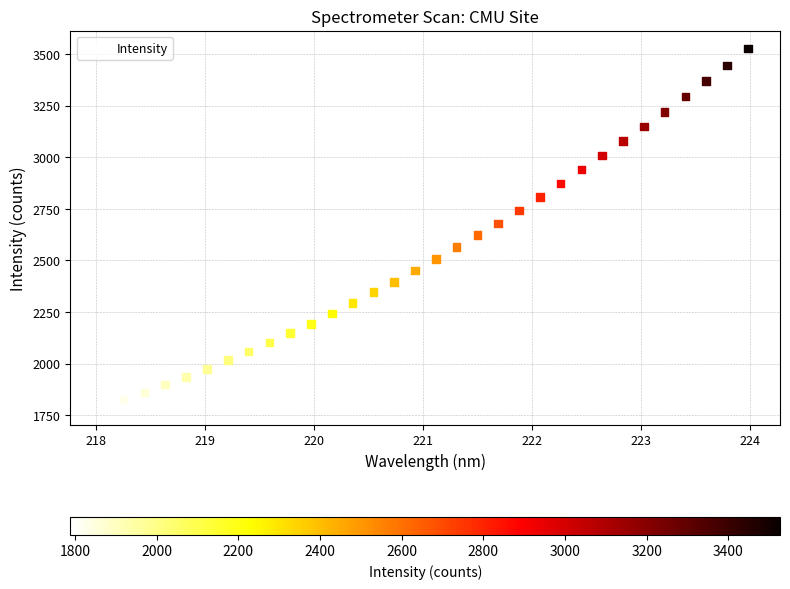

What is the range of Y values (max minus min)?

1737.4